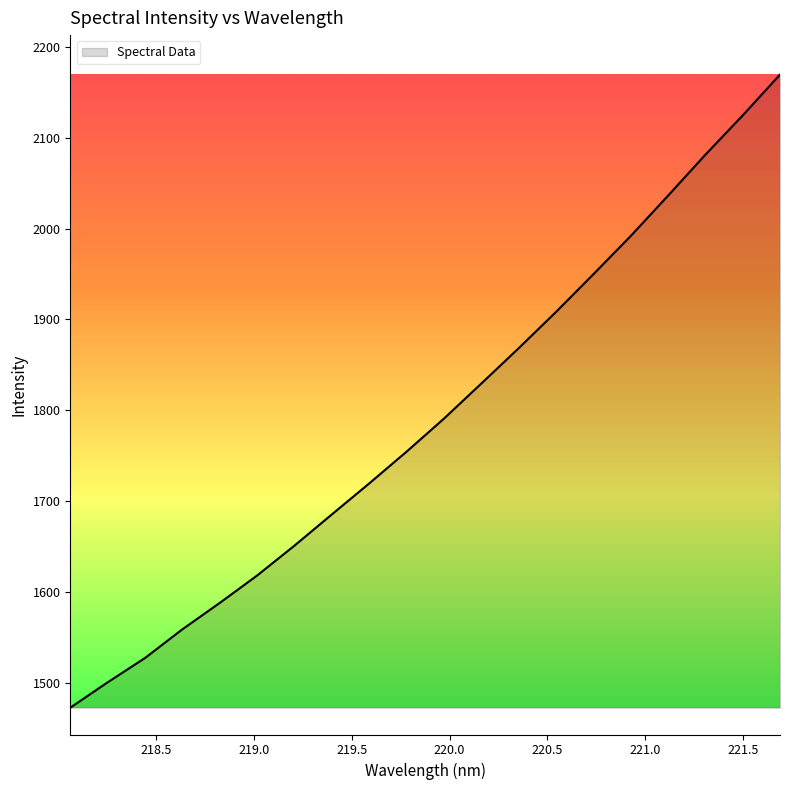

What is the maximum value shown in the chart?

2169.2